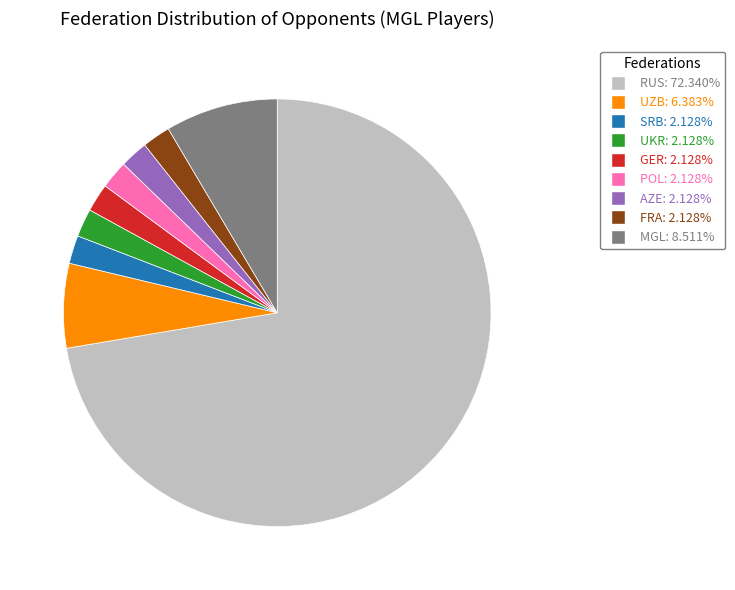

Does RUS account for over 50% of the chart?

Yes